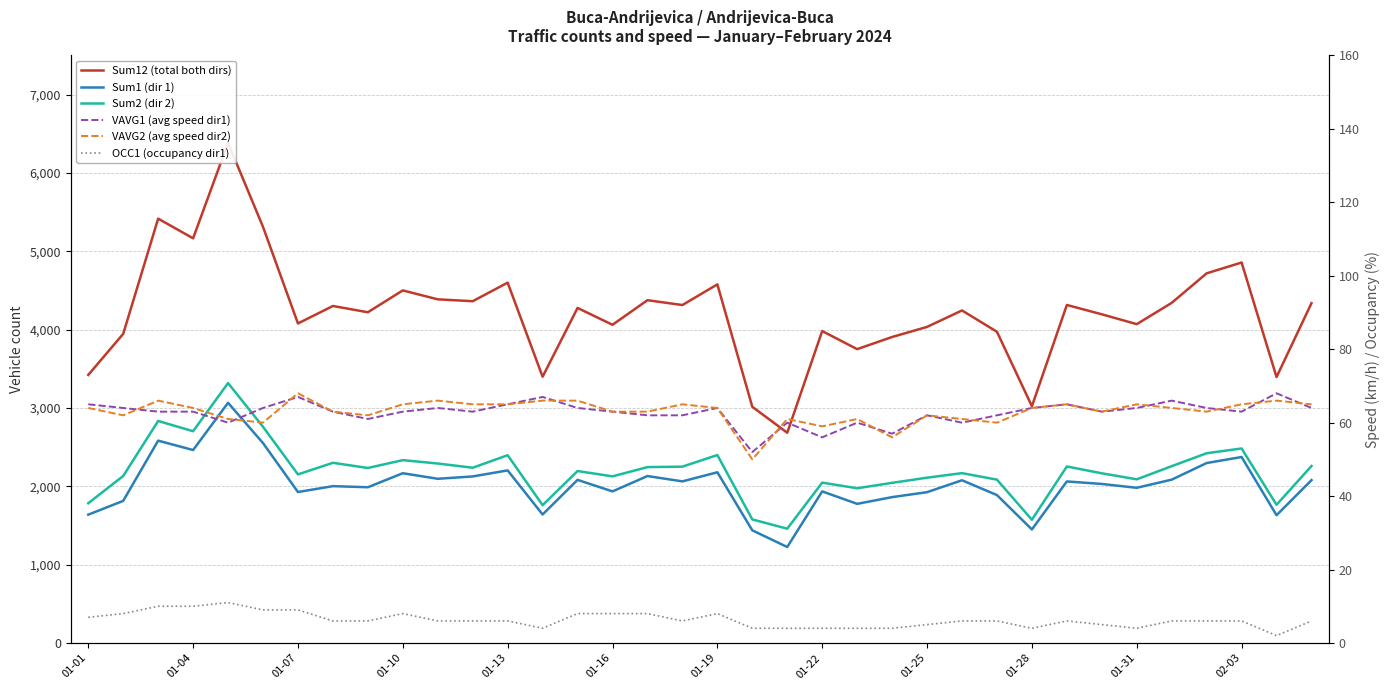

What are all the series names shown in the legend?

Sum12 (total both dirs), Sum1 (dir 1), Sum2 (dir 2), VAVG1 (avg speed dir1), VAVG2 (avg speed dir2), OCC1 (occupancy dir1)